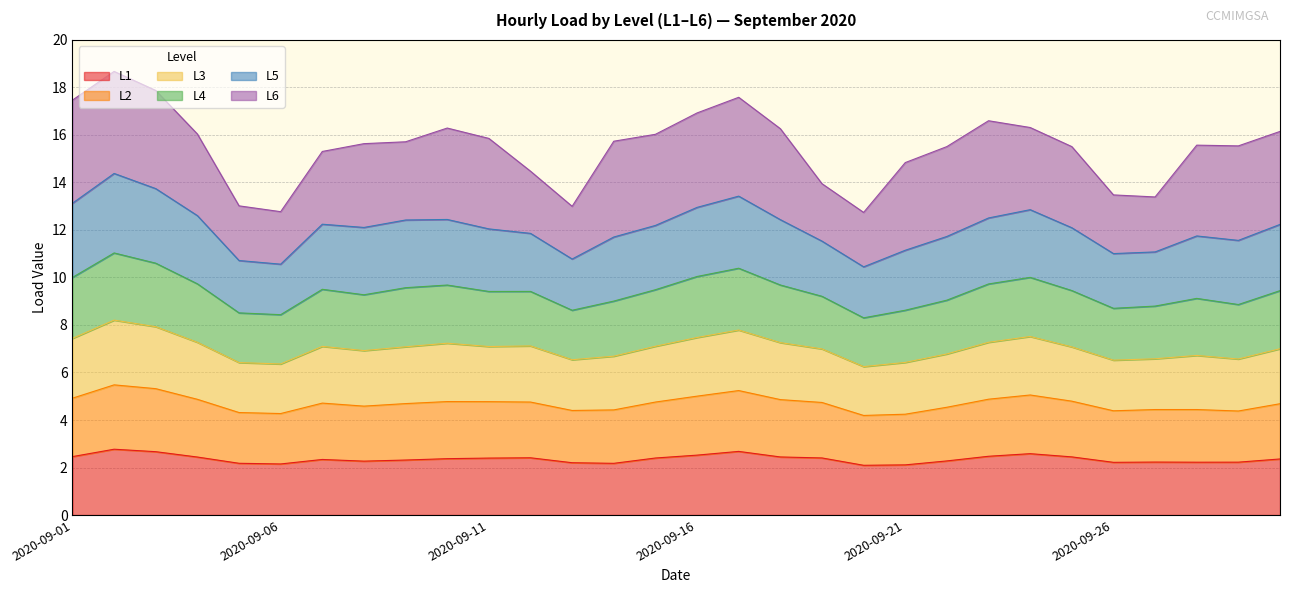

What is the maximum value for L1?

2.8